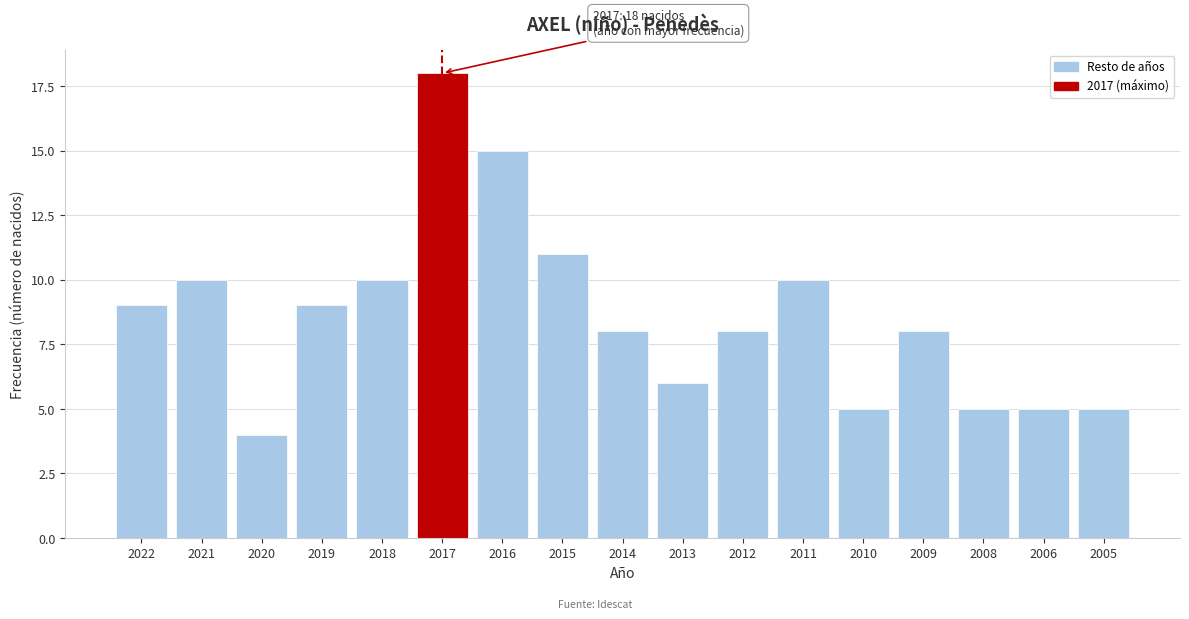

Reading right to left, transcribe all the data shown in this chart.

2005=5	2006=5	2008=5	2009=8	2010=5	2011=10	2012=8	2013=6	2014=8	2015=11	2016=15	2017=18	2018=10	2019=9	2020=4	2021=10	2022=9